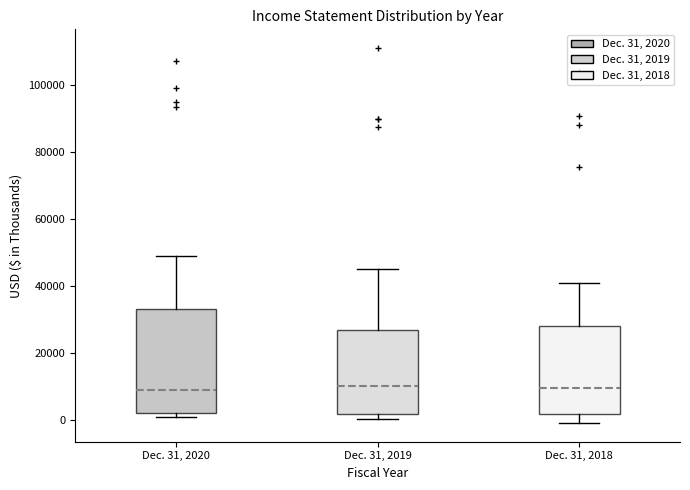

Where is the upper edge of the box for Dec. 31, 2019 on the y-axis? The values are not printed on the chart, so give them approximately, as read against the axis.

26000